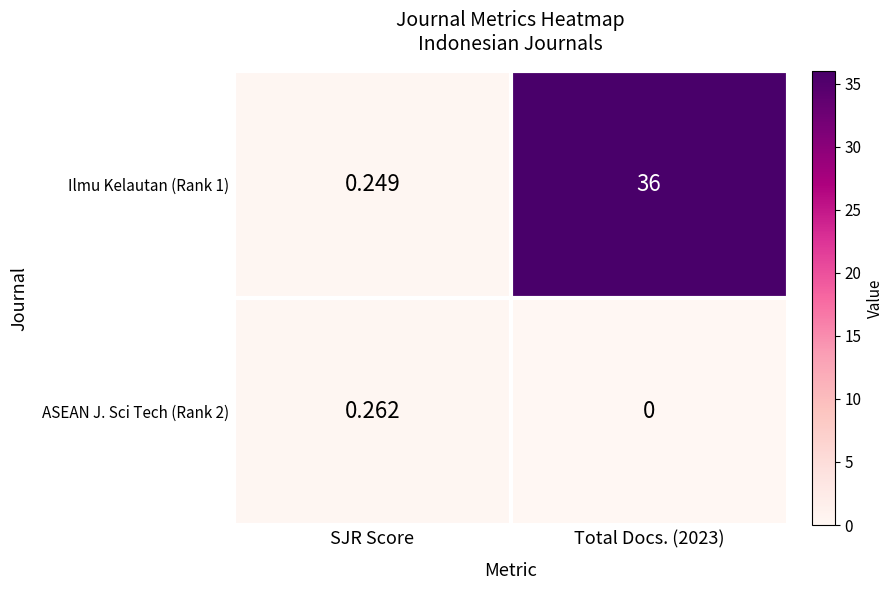

Which category has the lowest value across all series?

Total Docs. (2023)